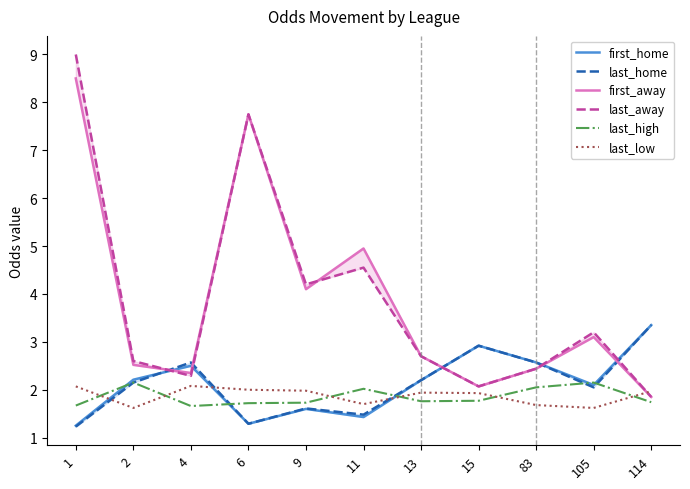

True or false: first_away has more than 2 interior local peaks.

True